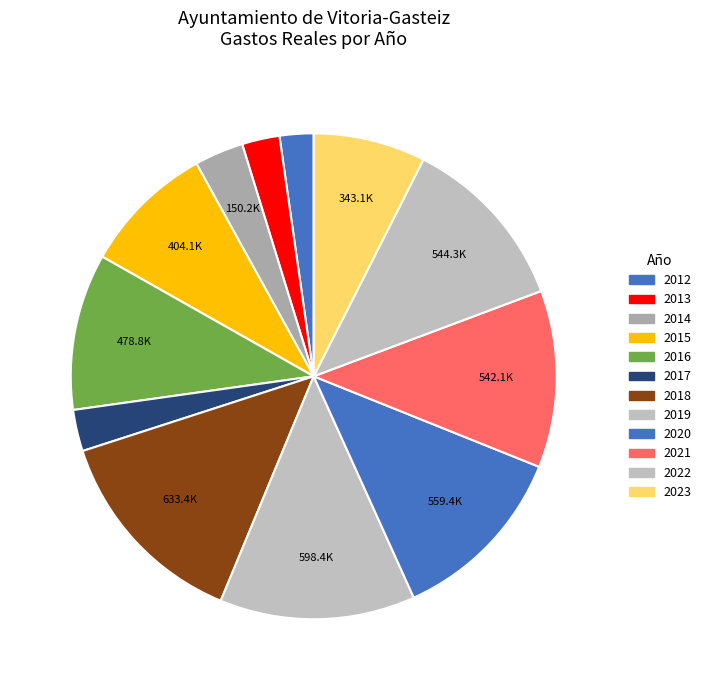

Does 2013 represent more than half of the total?

No